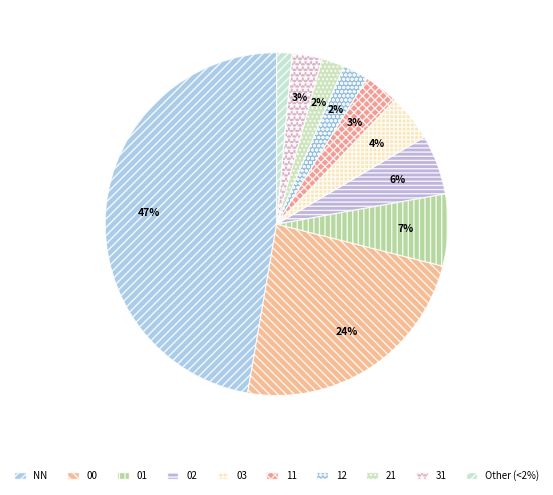

To the nearest percent, what is the combined percentage of NN and 31?

50%